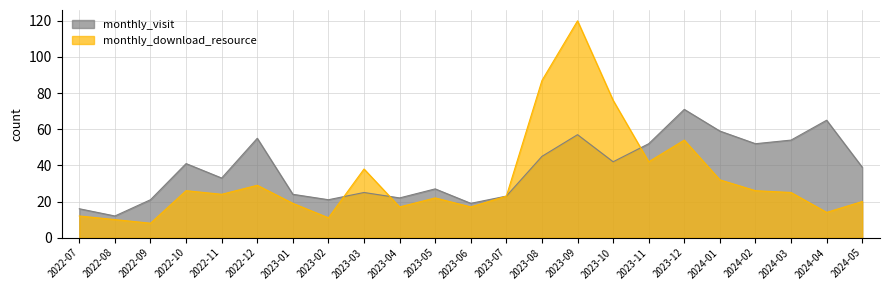

Reading left to right, transcribe all the data shown in this chart.

monthly_visit: 2022-07=16	2022-08=12	2022-09=21	2022-10=41	2022-11=33	2022-12=55	2023-01=24	2023-02=21	2023-03=25	2023-04=22	2023-05=27	2023-06=19	2023-07=23	2023-08=45	2023-09=57	2023-10=42	2023-11=52	2023-12=71	2024-01=59	2024-02=52	2024-03=54	2024-04=65	2024-05=39
monthly_download_resource: 2022-07=12	2022-08=10	2022-09=8	2022-10=26	2022-11=24	2022-12=29	2023-01=19	2023-02=11	2023-03=38	2023-04=17	2023-05=22	2023-06=17	2023-07=23	2023-08=87	2023-09=120	2023-10=76	2023-11=42	2023-12=54	2024-01=32	2024-02=26	2024-03=25	2024-04=14	2024-05=20